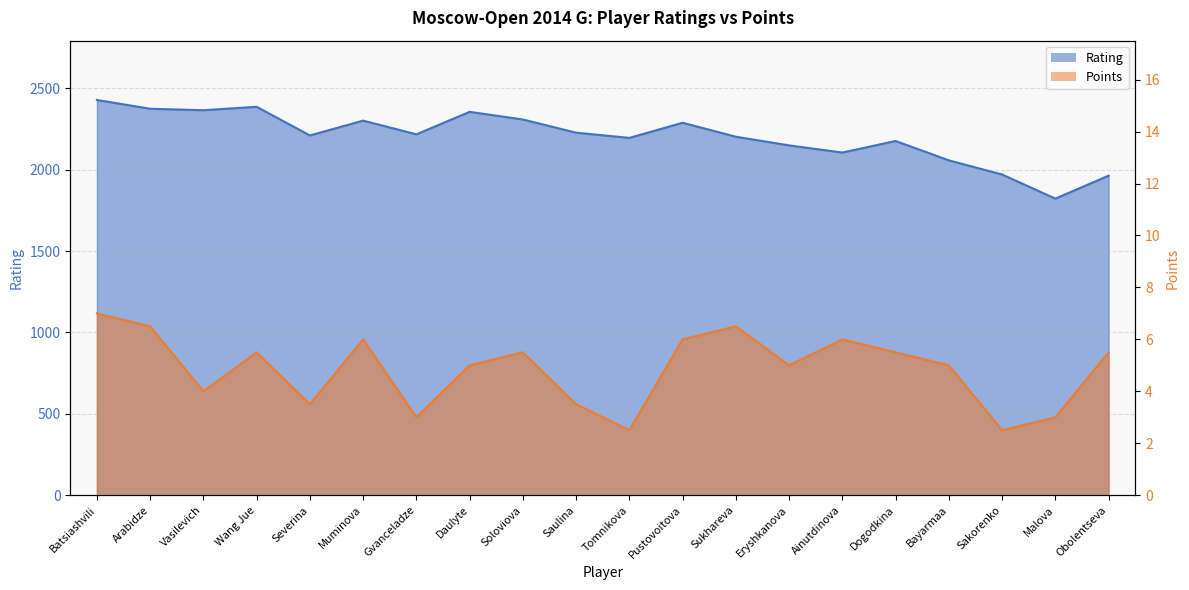

The Points series shows 1.3 at Saulina. True or false?

False